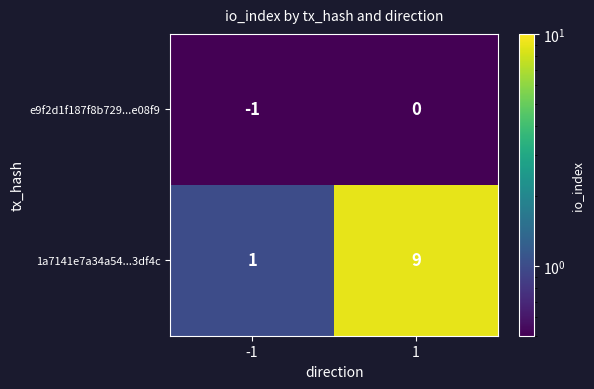

What is the sum of the 1a7141e7a34a54...3df4c values at 1 and -1?

10